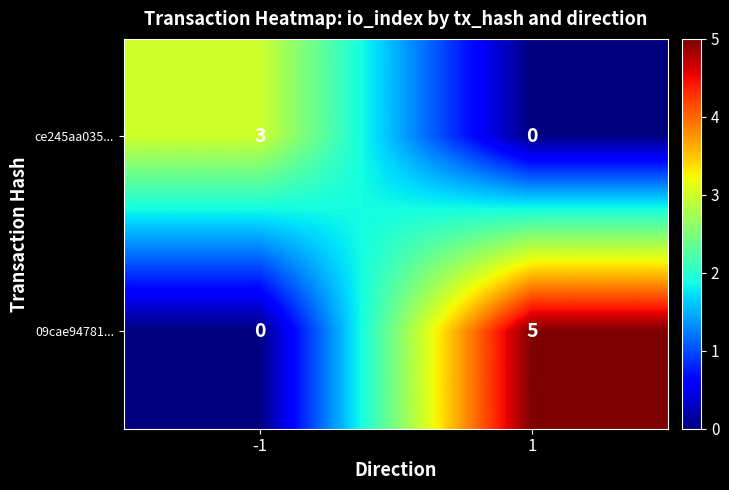

What is the total value across all series at -1?

3